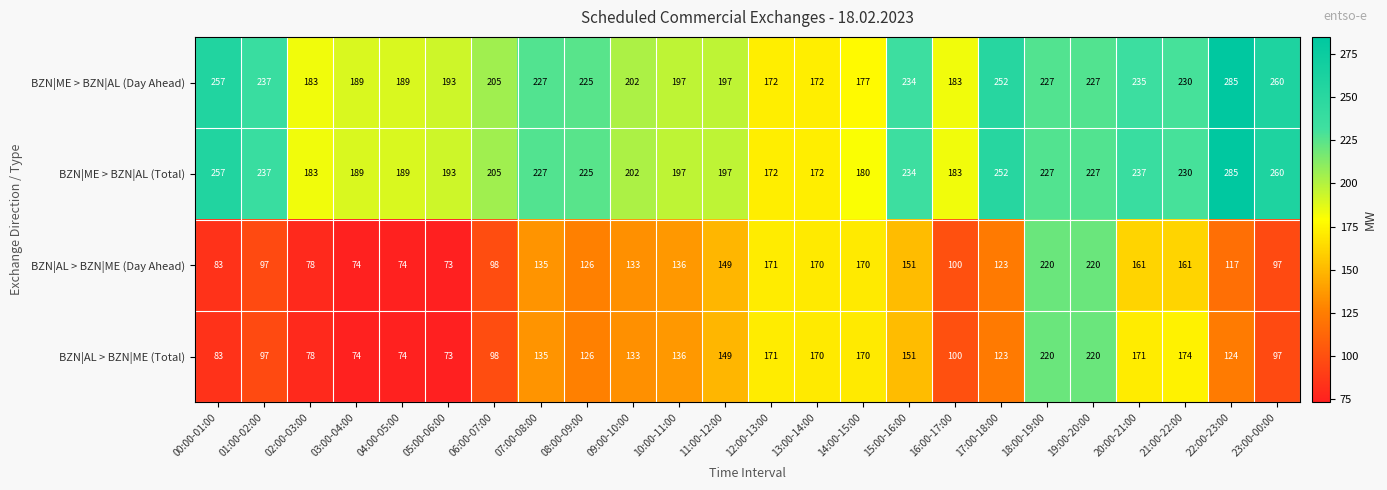

What is the sum of the BZN|ME > BZN|AL (Day Ahead) values at 14:00-15:00 and 19:00-20:00?

404